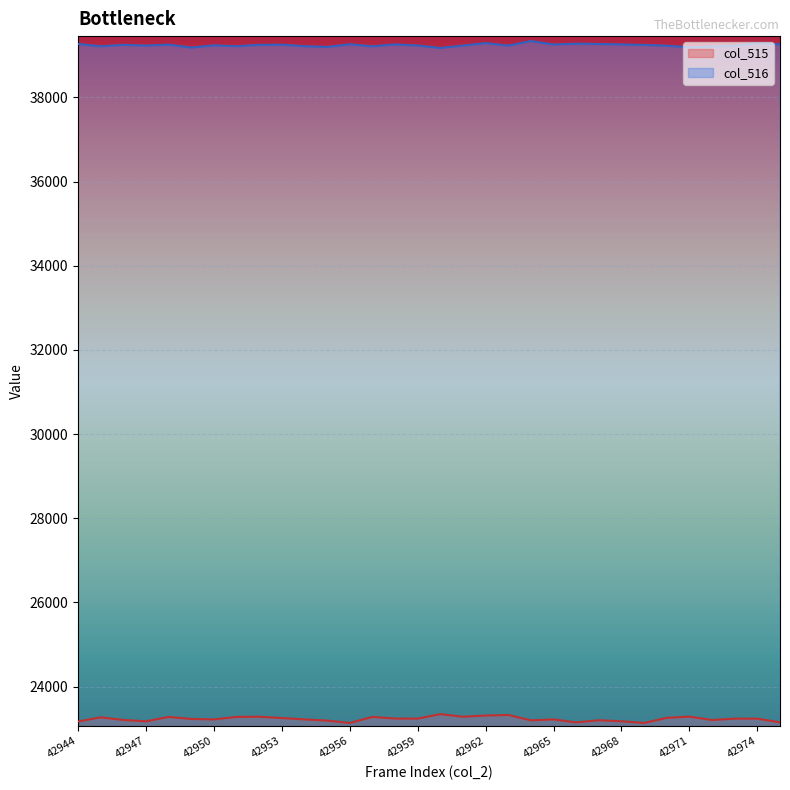

True or false: col_515 and col_516 intersect in this chart.

False